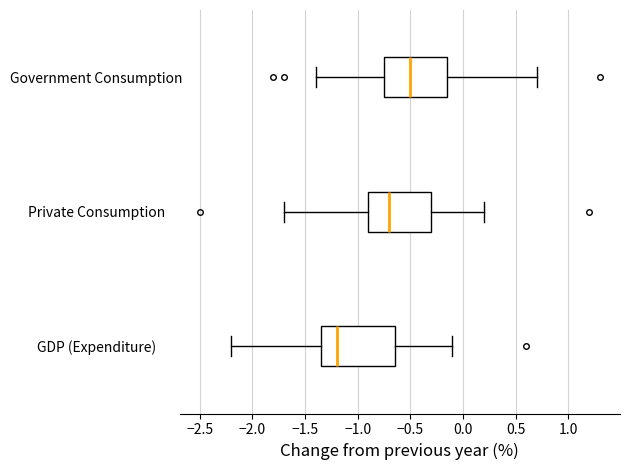

Which box has the furthest to the left median line?

GDP (Expenditure)